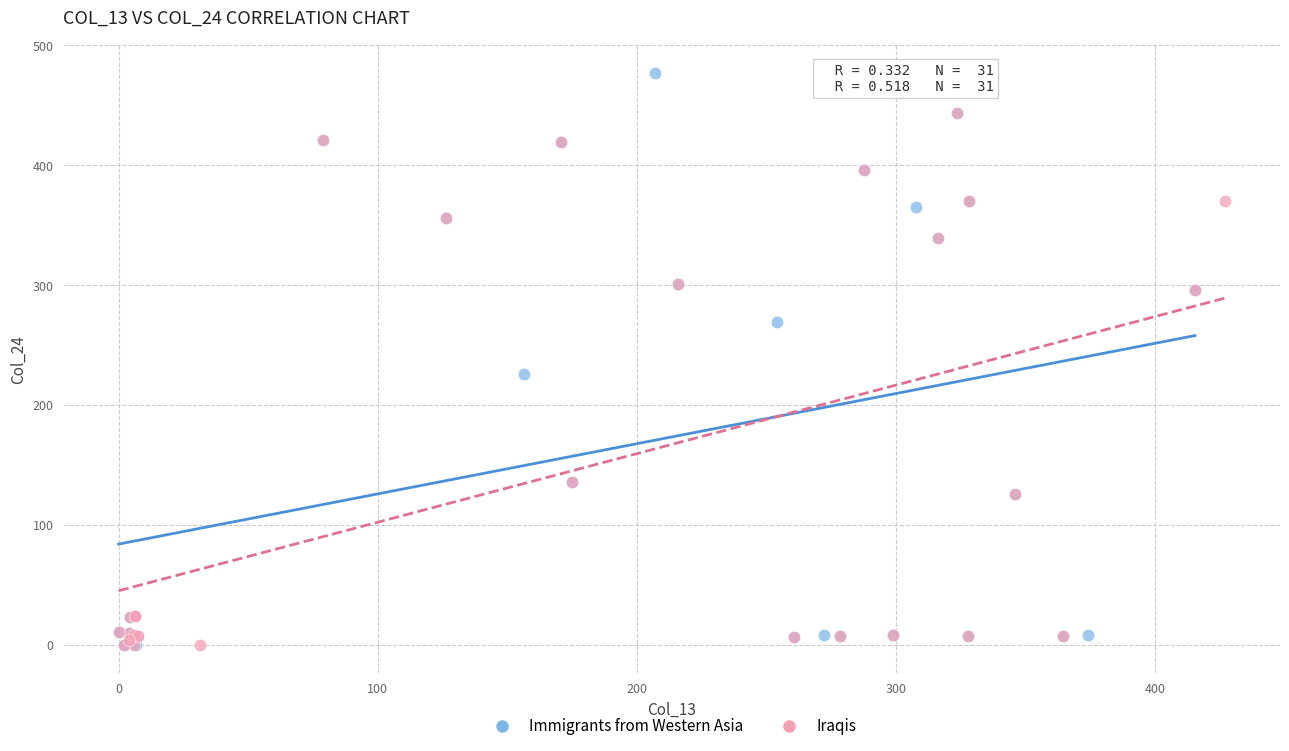

Which series contains the highest Y value?

Immigrants from Western Asia